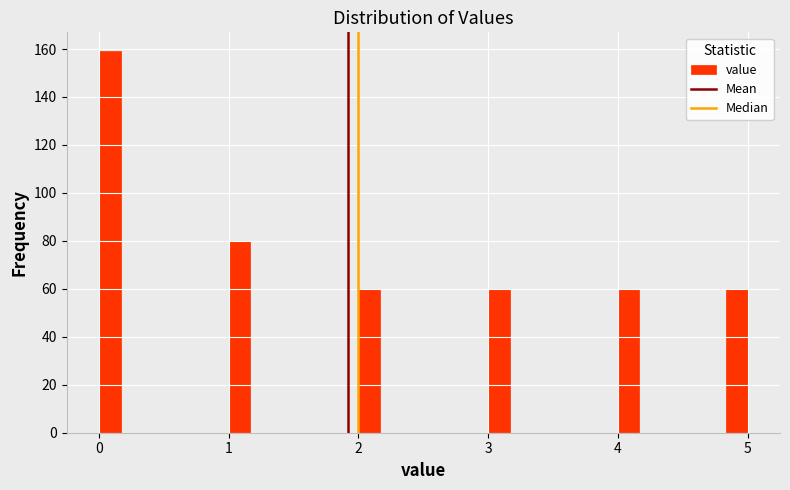

Read against the x-axis, roughly where is the centre of the tallest bar?

0.1